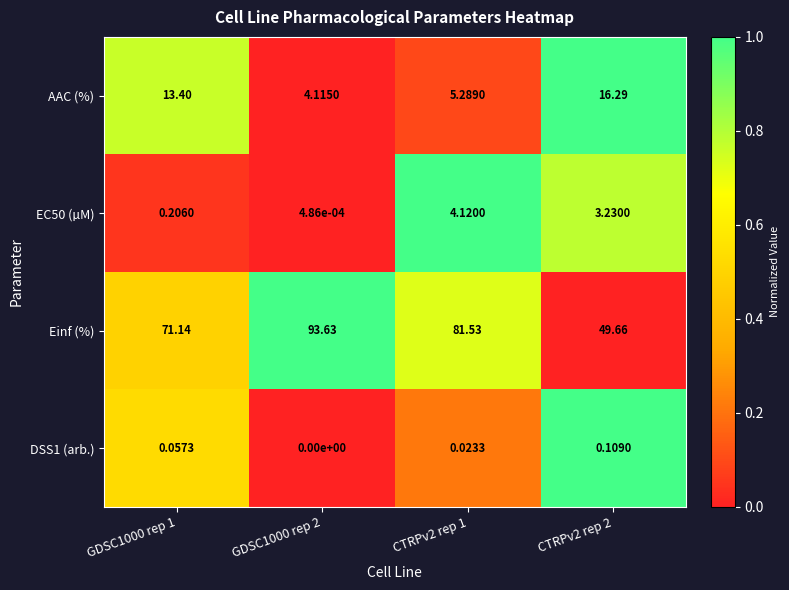

Which series has the largest total across all categories?

Einf (%)